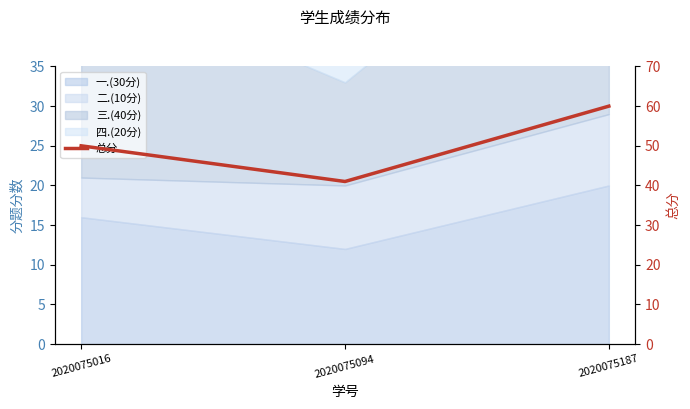

List the labels in order of value, smallest first.

2020075094, 2020075016, 2020075187